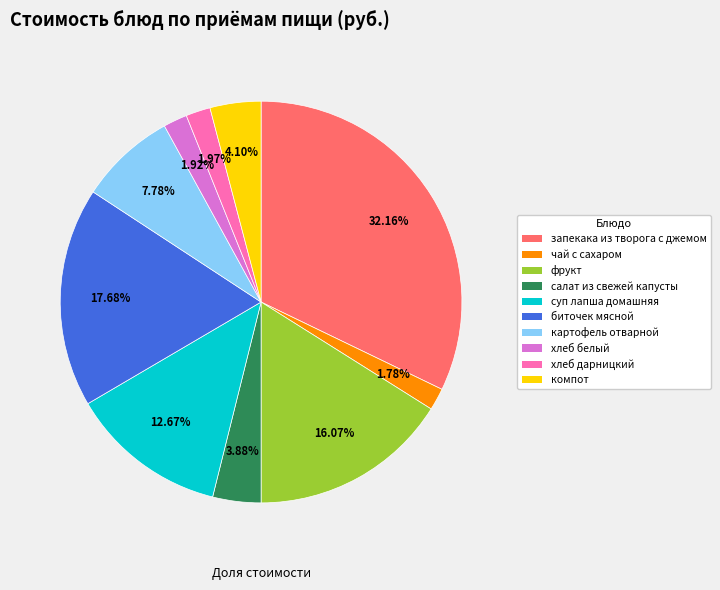

True or false: суп лапша домашняя accounts for 13% of the total.

True